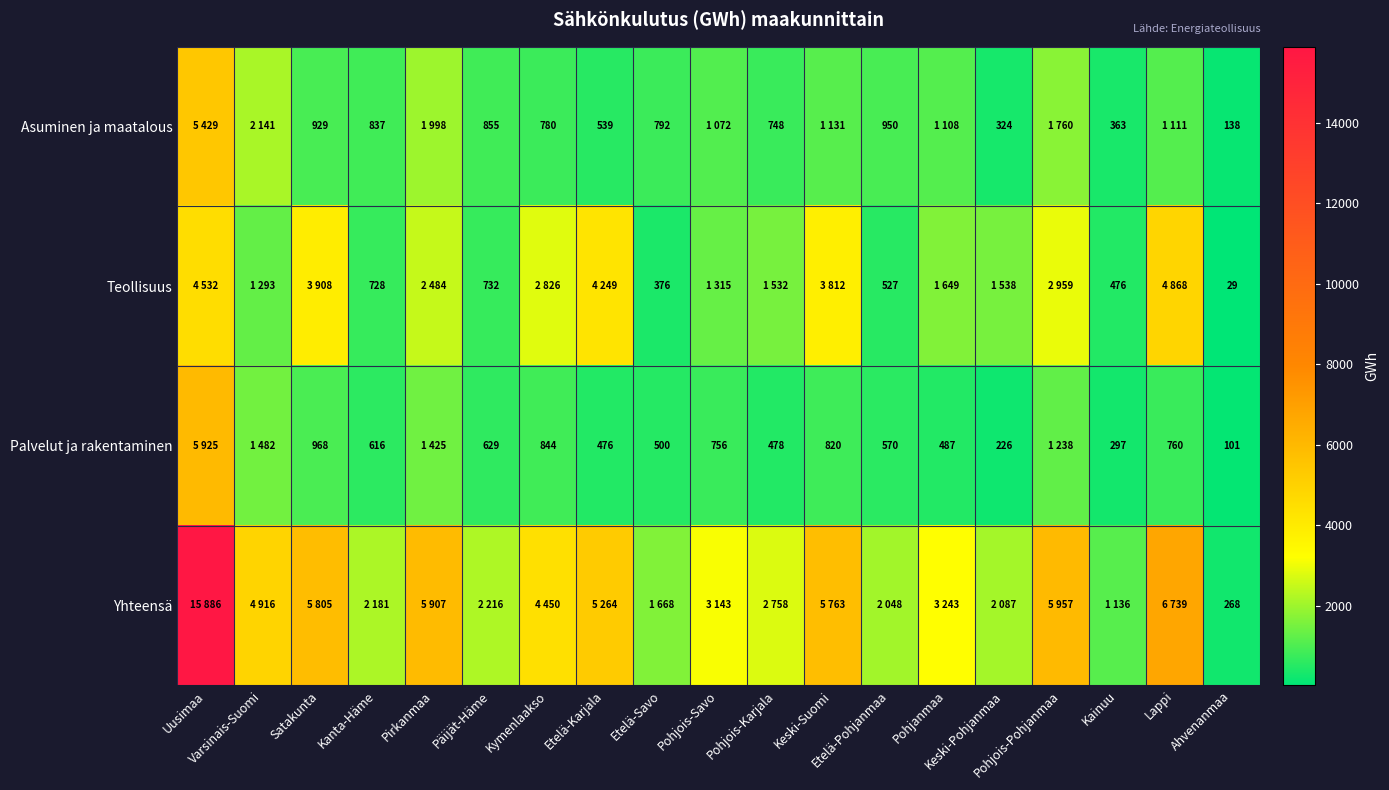

What is the difference between the maximum and minimum values in the Teollisuus series?

4839